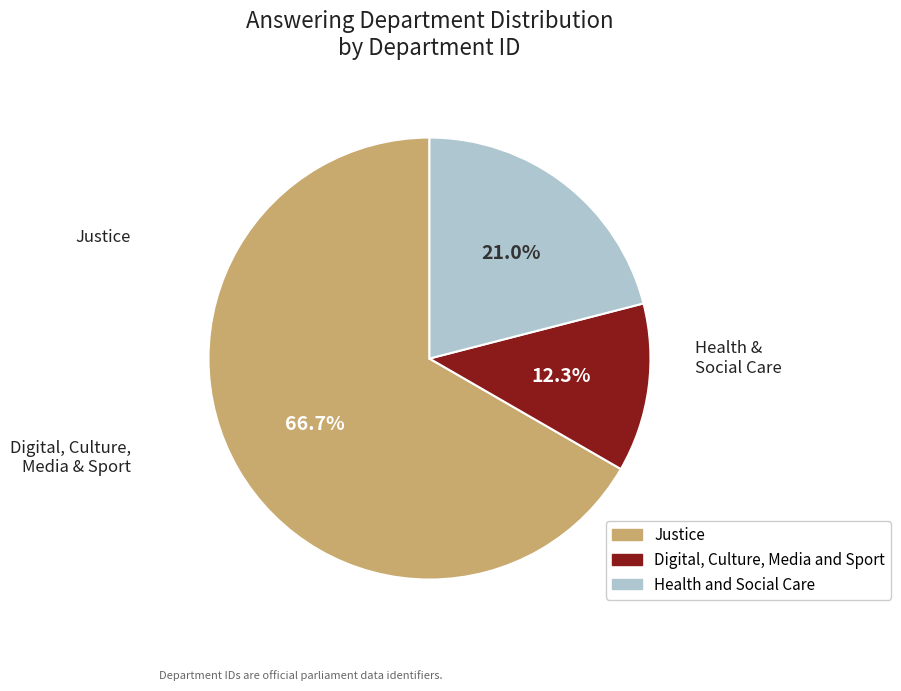

What portion of the pie excludes Justice?

33.3%